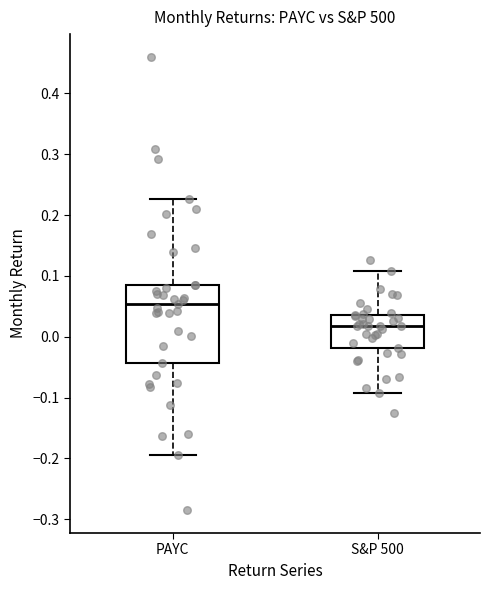

Which box is the tallest, from its lower edge to its upper edge?

PAYC